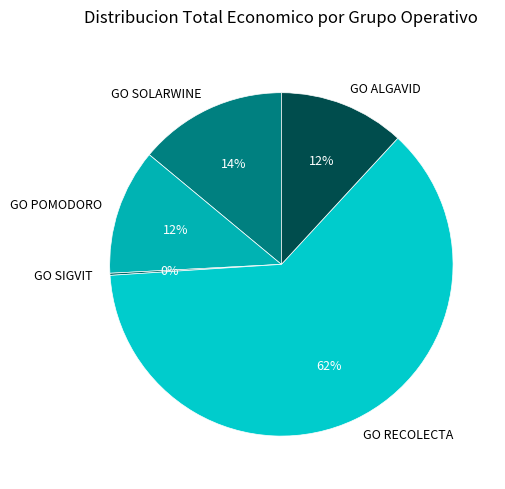

What is the ratio of the value at GO POMODORO to the value at GO ALGAVID?

1.0